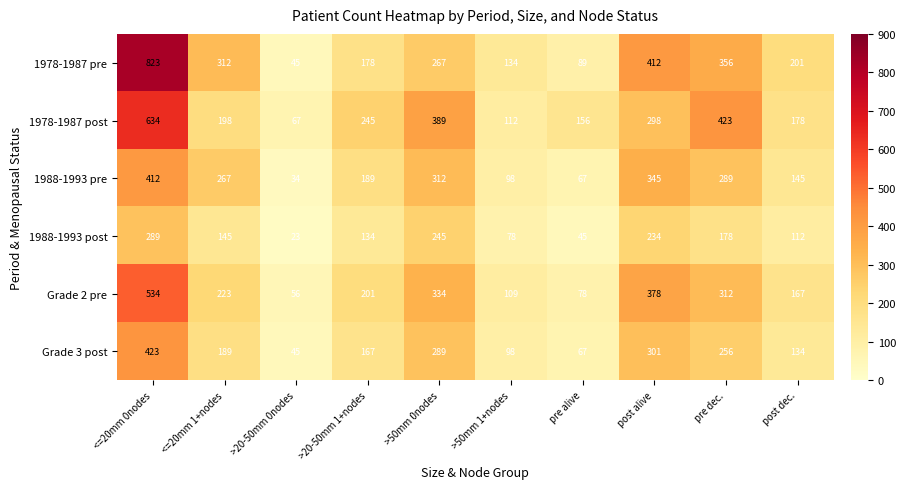

At which label is 1988-1993 post closest to 156?

<=20mm 1+nodes